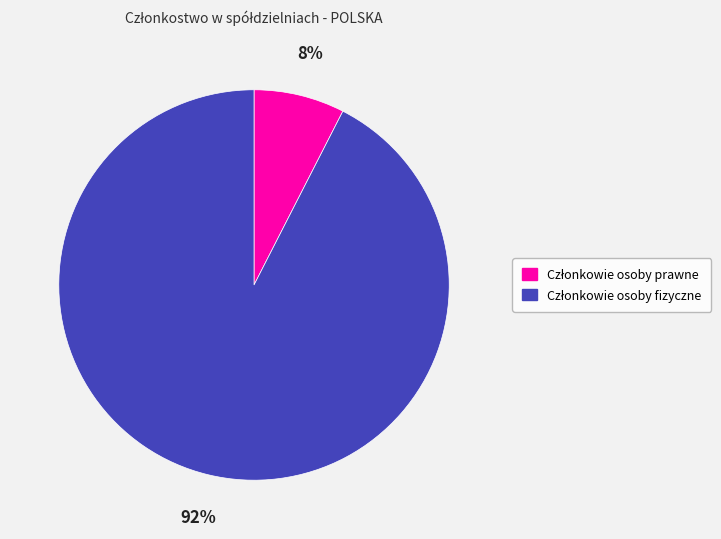

To the nearest percent, what is the average slice percentage?

50%